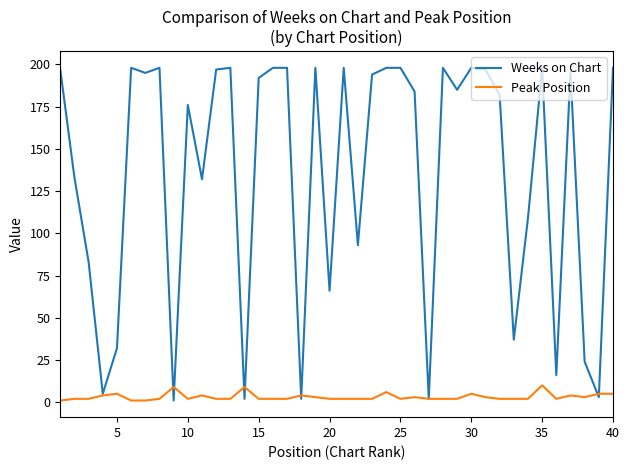

What is the maximum value shown in the chart?

198